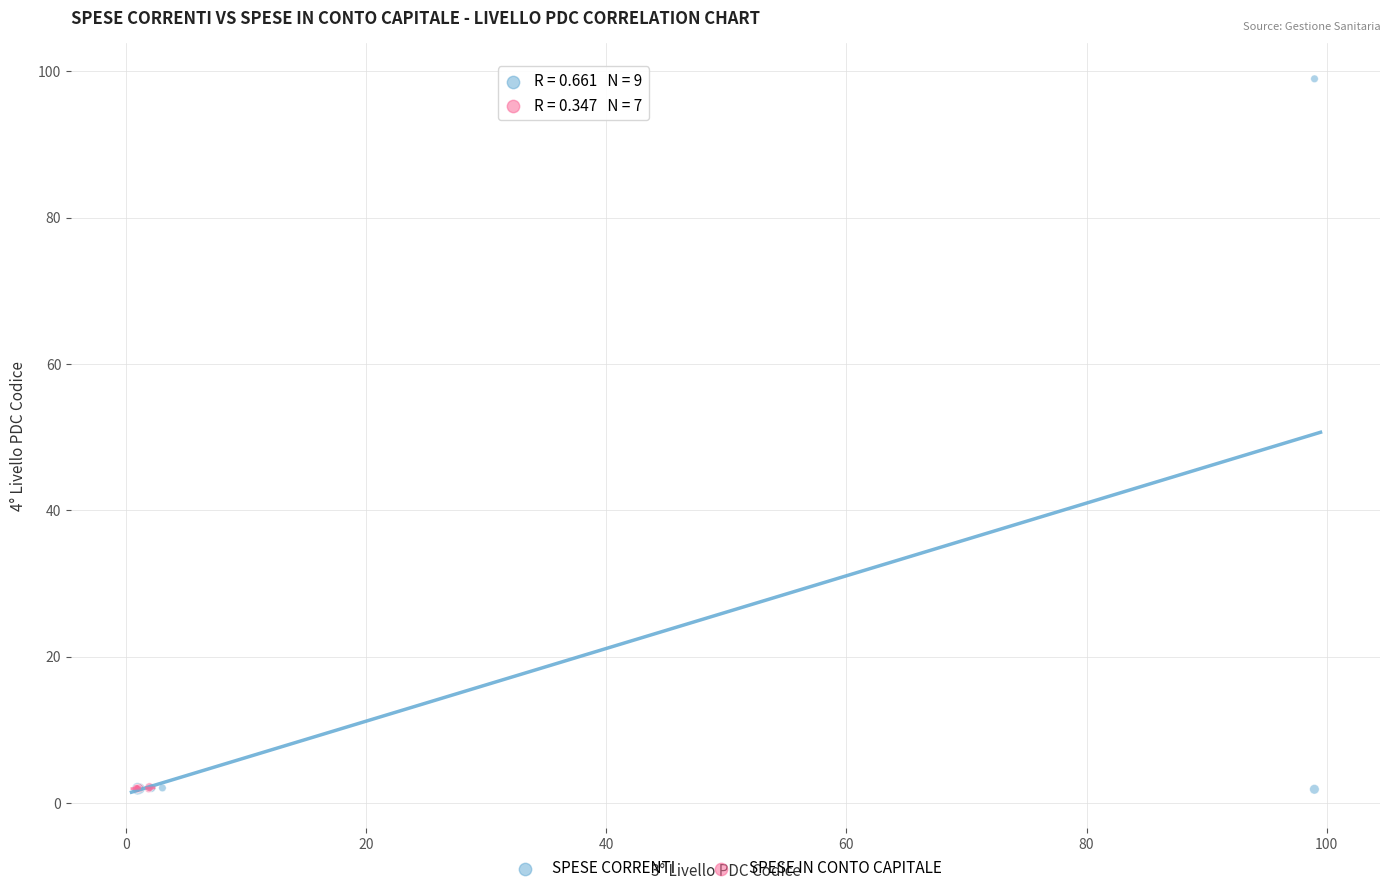

Which series reaches the maximum Y coordinate?

SPESE CORRENTI